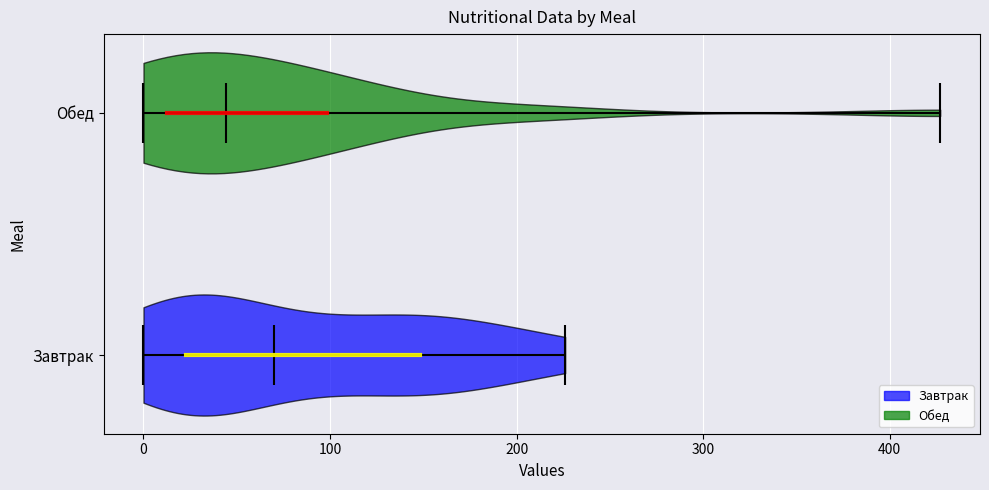

Where does the median line of the violin for Завтрак sit on the x-axis? The values are not printed on the chart, so give them approximately, as read against the axis.

70